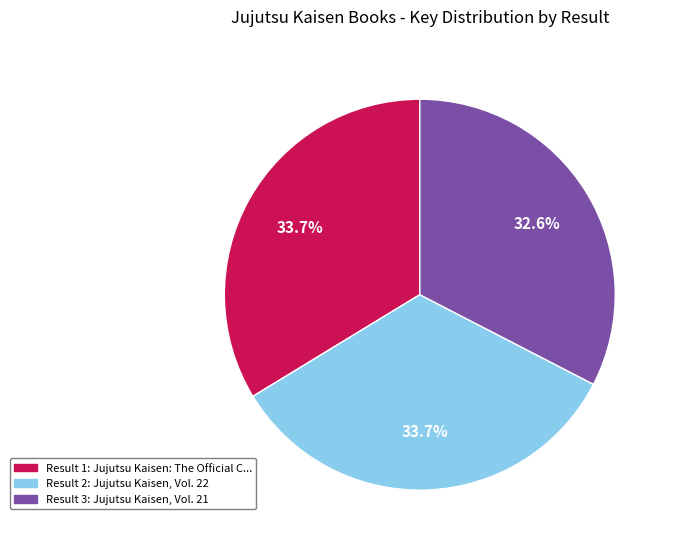

Count the number of slices in the pie.

3